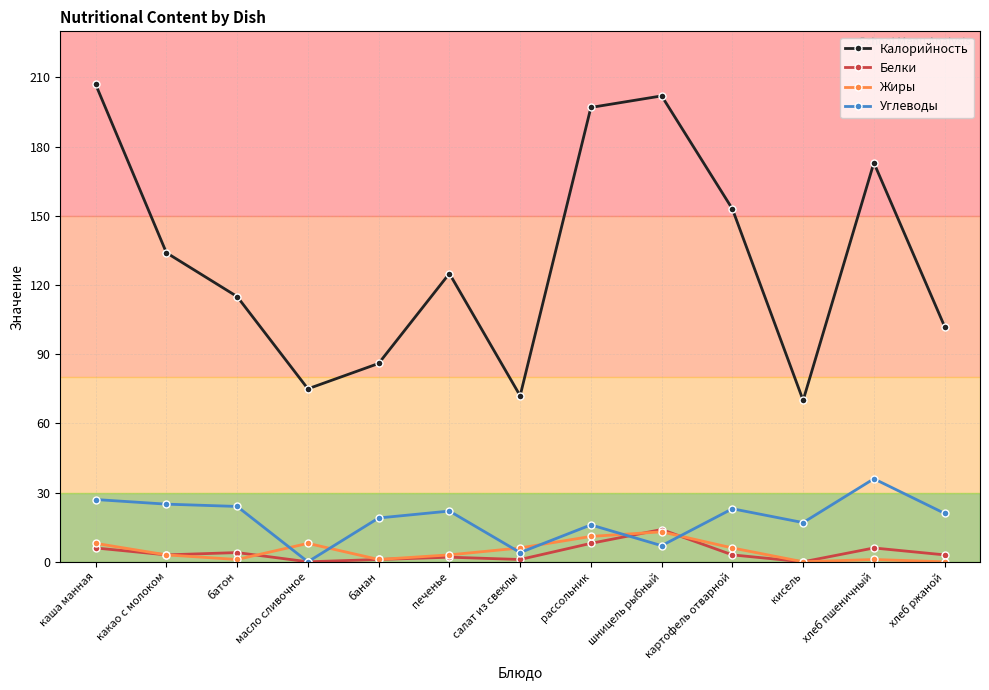

What is the total value across all series at каша манная?

248